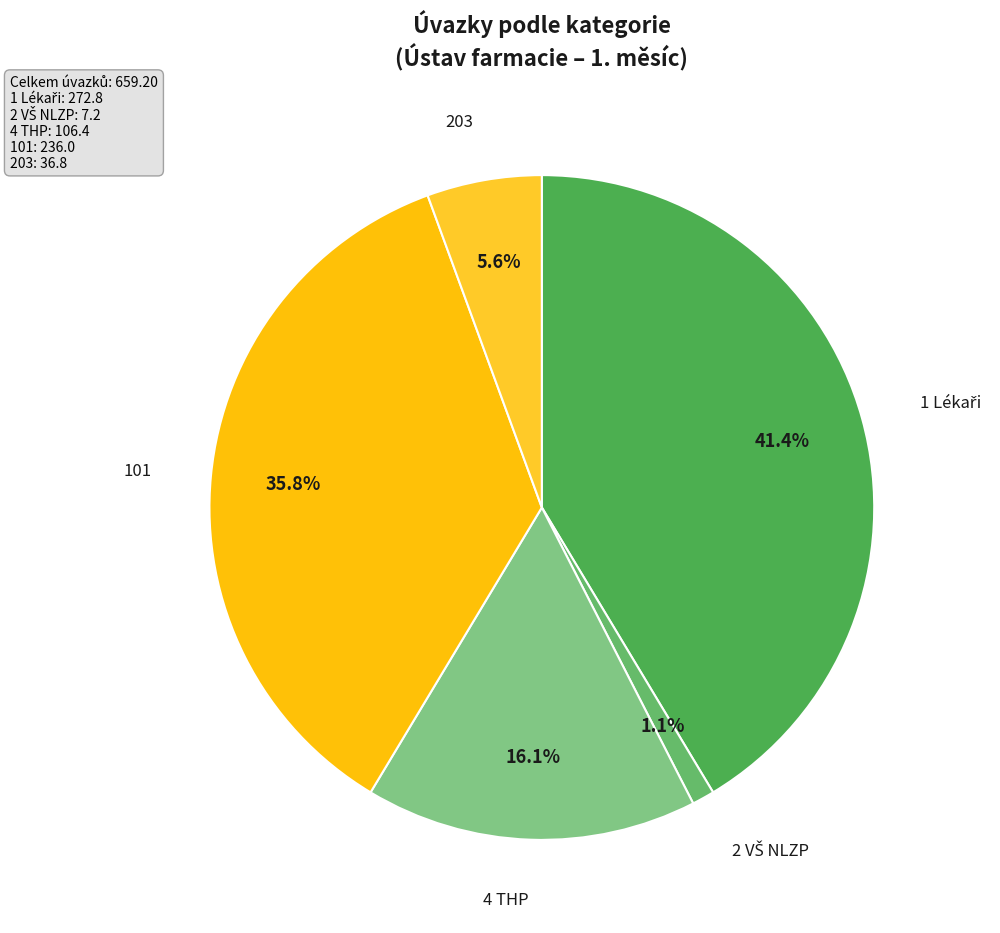

Which category has the smallest portion of the pie?

2 VŠ NLZP